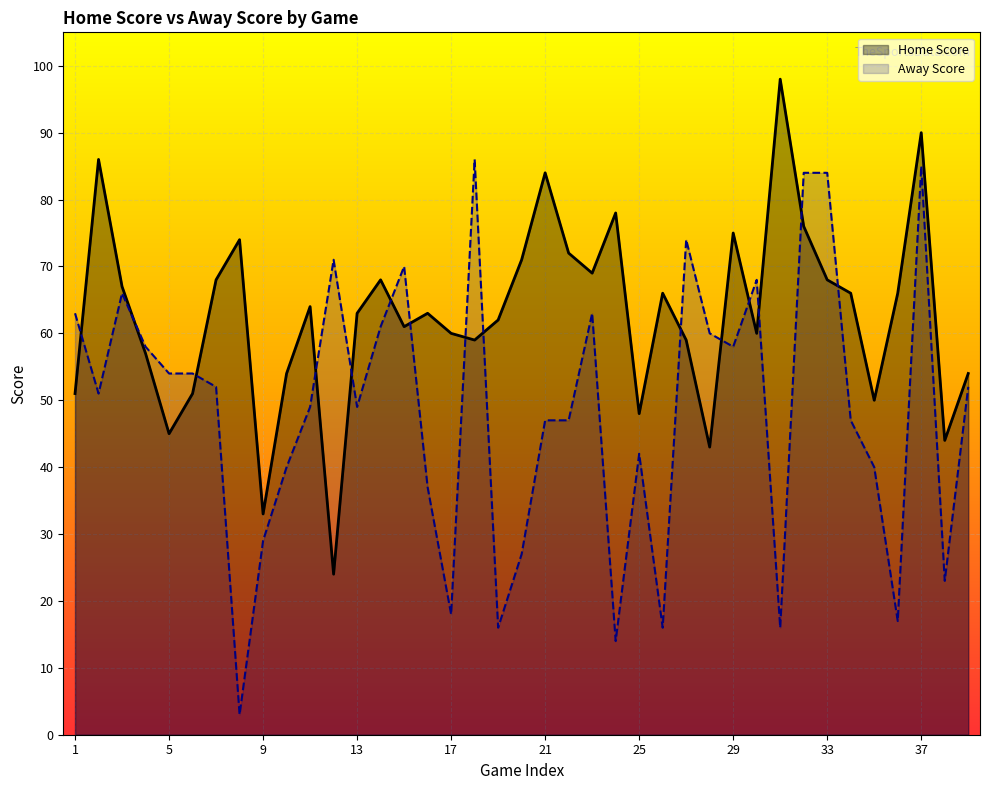

Which series ends up on top after the final intersection of Away Score and Home Score?

Home Score